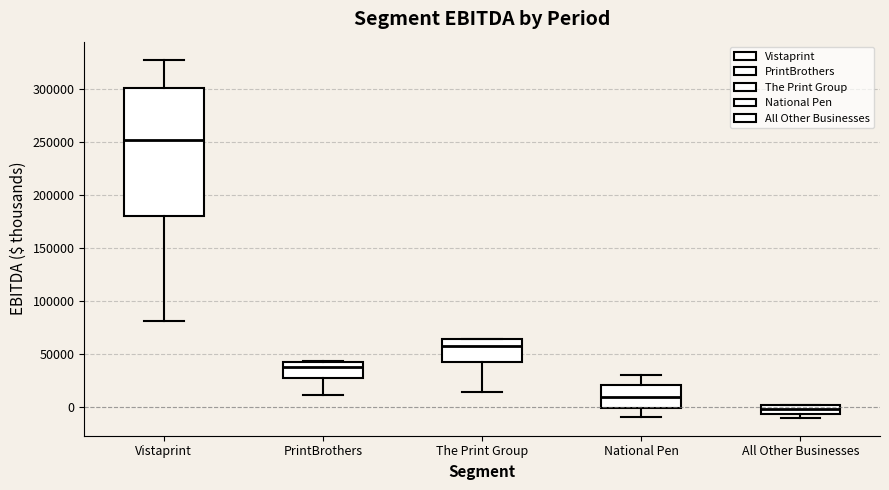

Reading left to right, transcribe this box plot: for each box, give where its median line is, the range the box spans, and where its two whiskers end, as read against the y-axis. The values are not printed on the chart, so give them approximately, as read against the axis.

Vistaprint: median 250000, box 180000 to 300000, whiskers 80000 to 330000
PrintBrothers: median 35000, box 25000 to 40000, whiskers 10000 to 45000
The Print Group: median 55000, box 40000 to 65000, whiskers 15000 to 65000
National Pen: median 10000, box 0 to 20000, whiskers -10000 to 30000
All Other Businesses: median -5000 (inside the box), box -5000 to 0, whiskers -10000 to 0